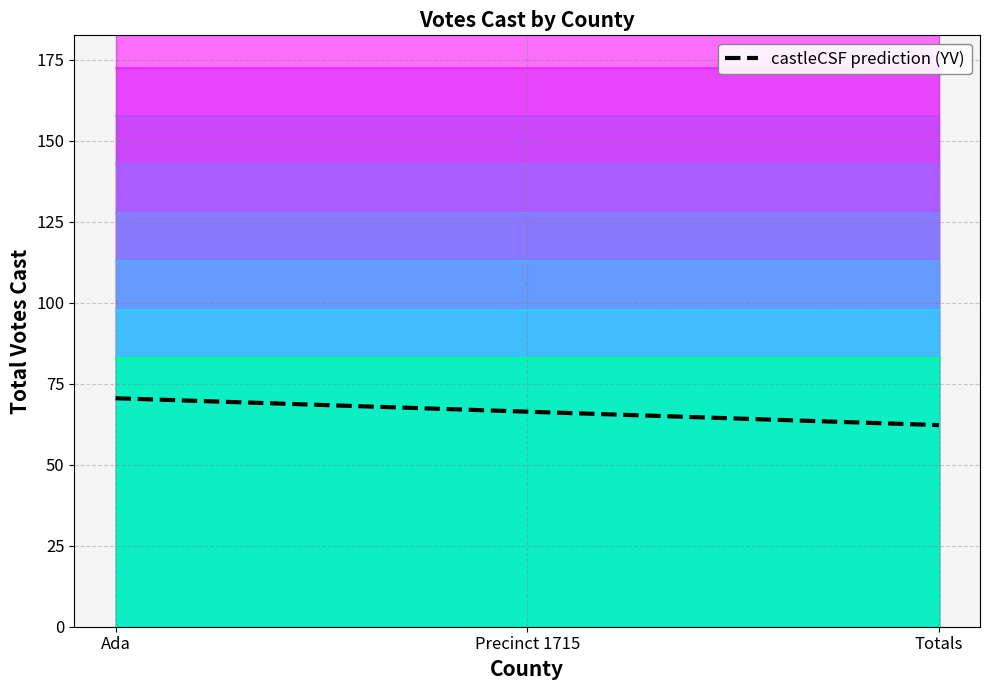

How many categories are shown in the chart?

3